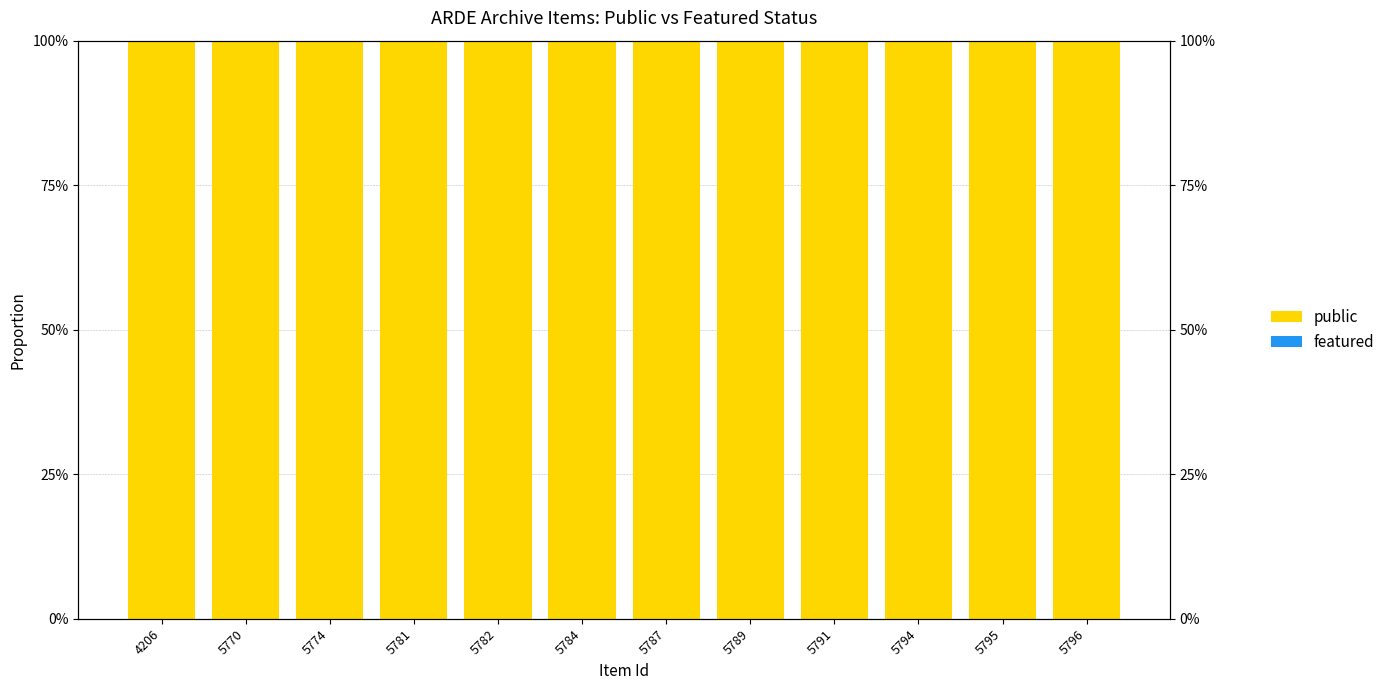

Is the value of featured at 5781 greater than the value of public at 5795?

No